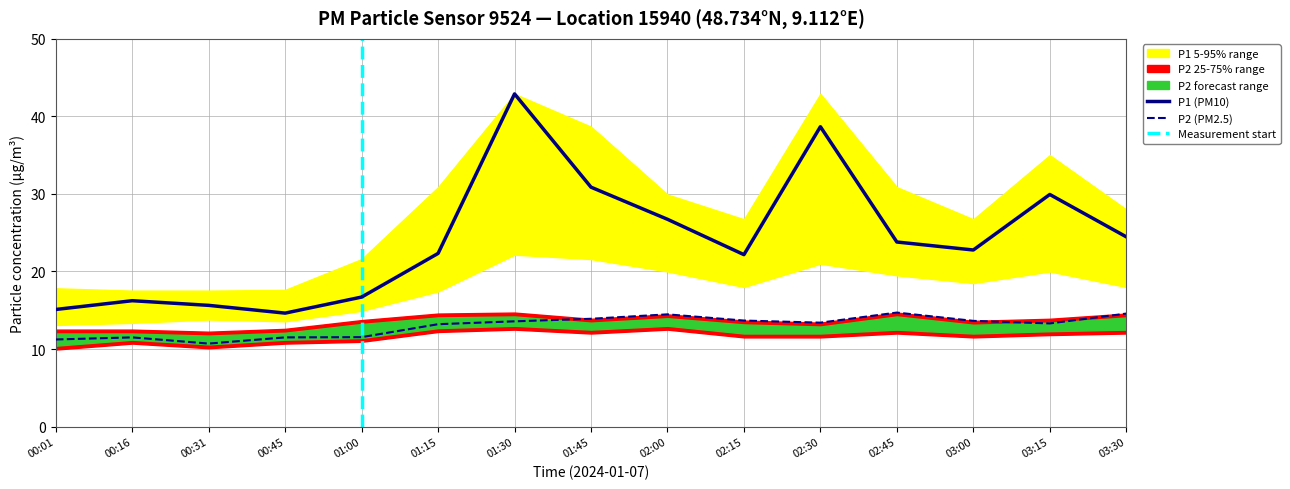

Where does the P1 series first go above 22?

01:15